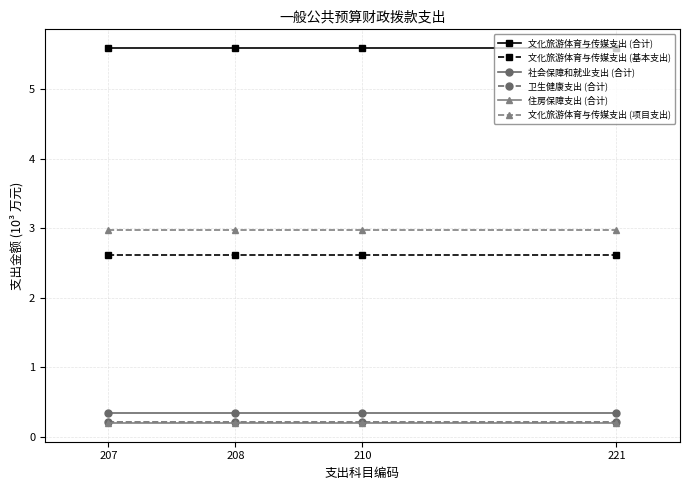

The value of 文化旅游体育与传媒支出 (基本支出) at 221 is 1.2. True or false?

False